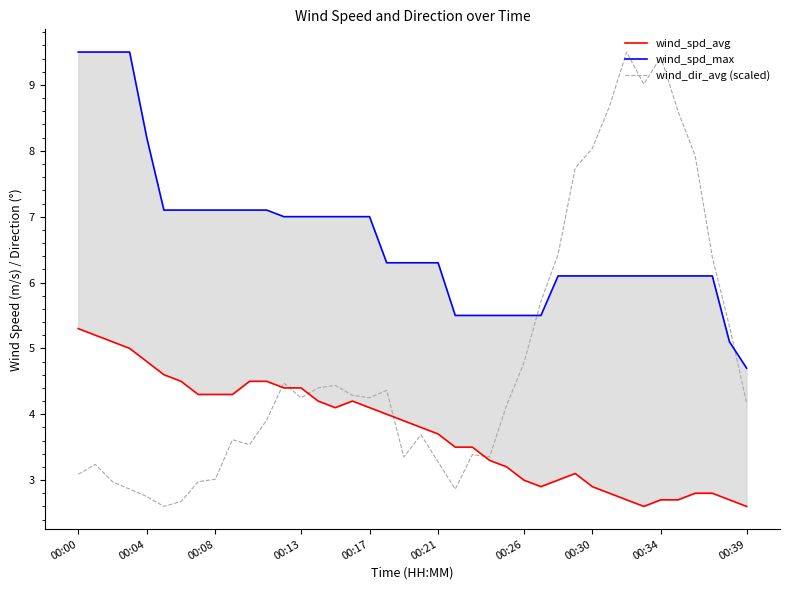

How many times do wind_spd_avg and wind_dir_avg (scaled) cross each other?

5